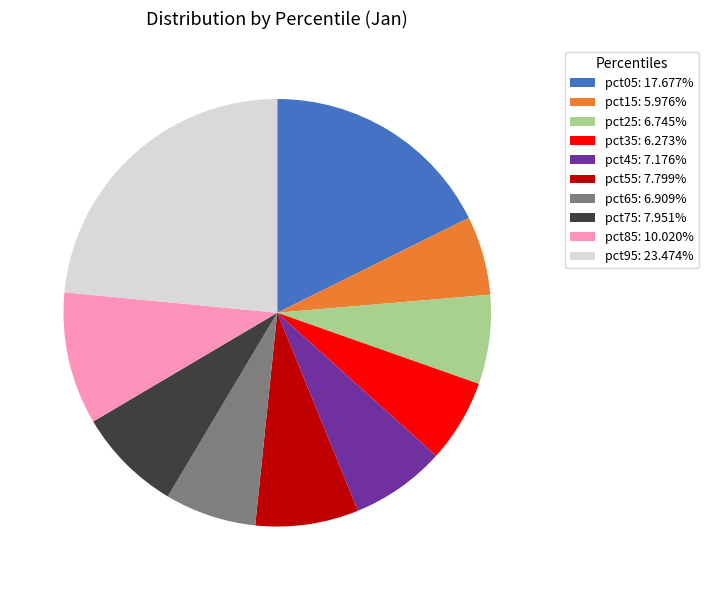

Approximately how many times larger is the value at pct05: 17.677% compared to pct95: 23.474%?

0.8